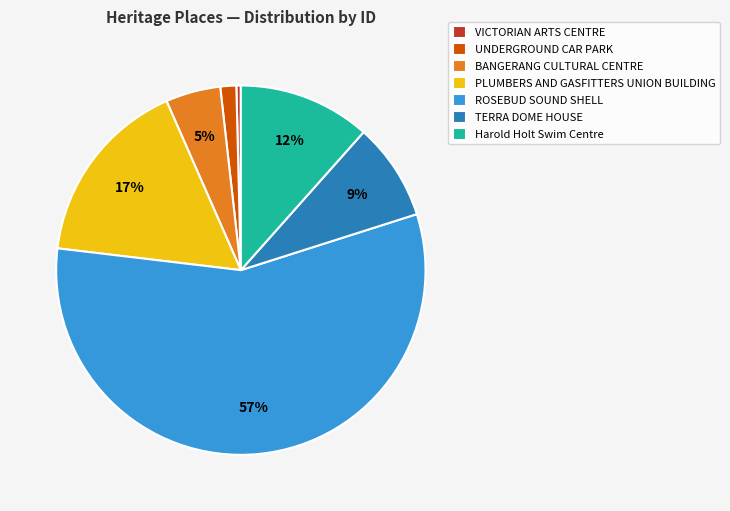

Is the sum of TERRA DOME HOUSE and UNDERGROUND CAR PARK greater than half?

No